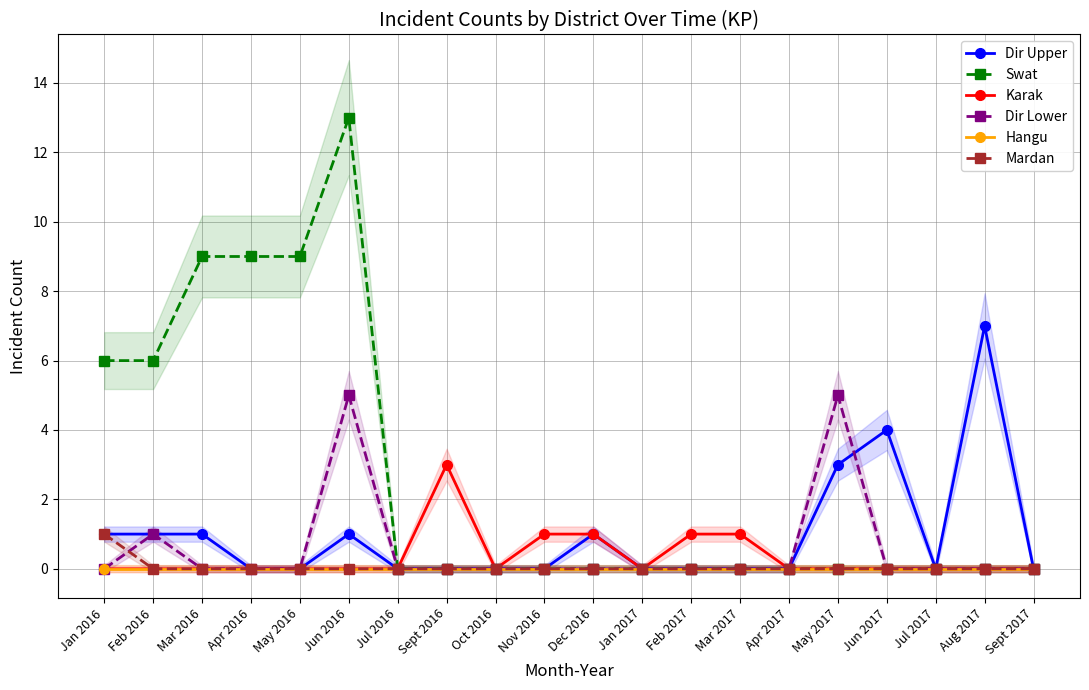

At Dec 2016, list the series in order from smallest to largest.

Swat, Dir Lower, Hangu, Mardan, Dir Upper, Karak